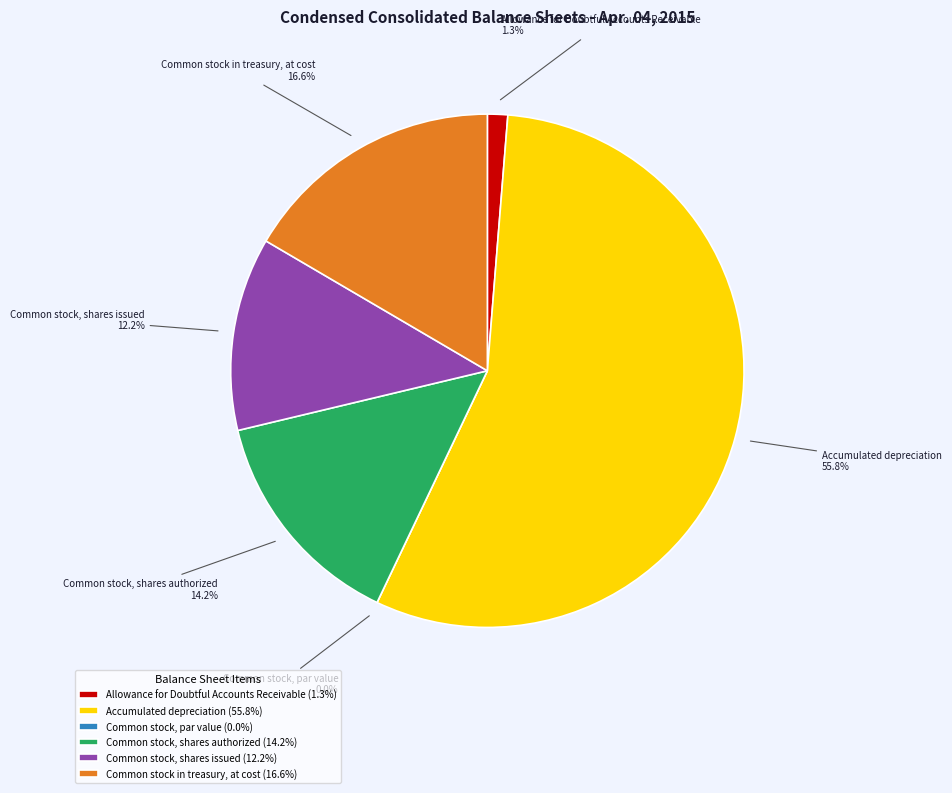

What portion of the pie excludes Common stock in treasury, at cost?

83.4%